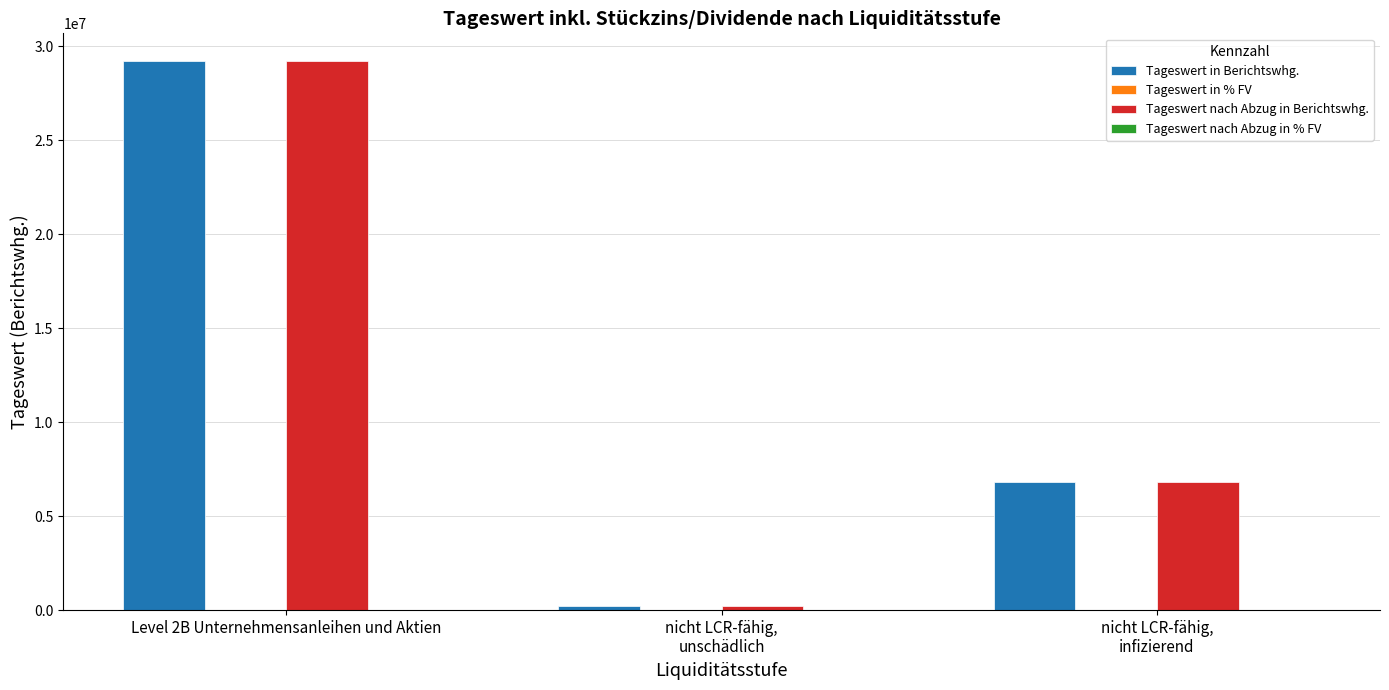

What is the sum of the Tageswert in Berichtswhg. values at nicht LCR-fähig,
infizierend and Level 2B Unternehmensanleihen und Aktien?

36010519.4